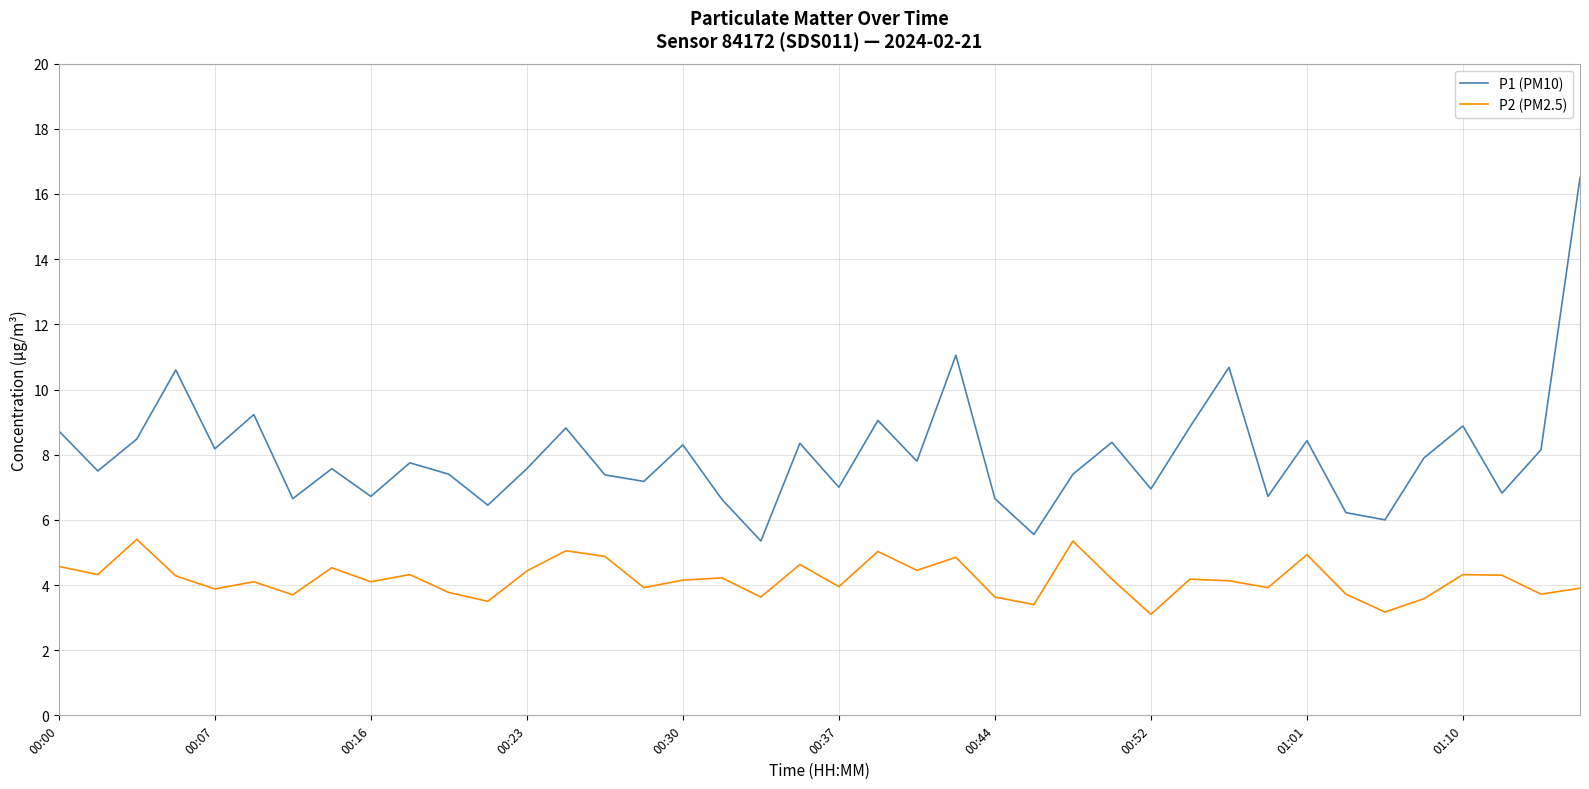

What are all the series names shown in the legend?

P1 (PM10), P2 (PM2.5)